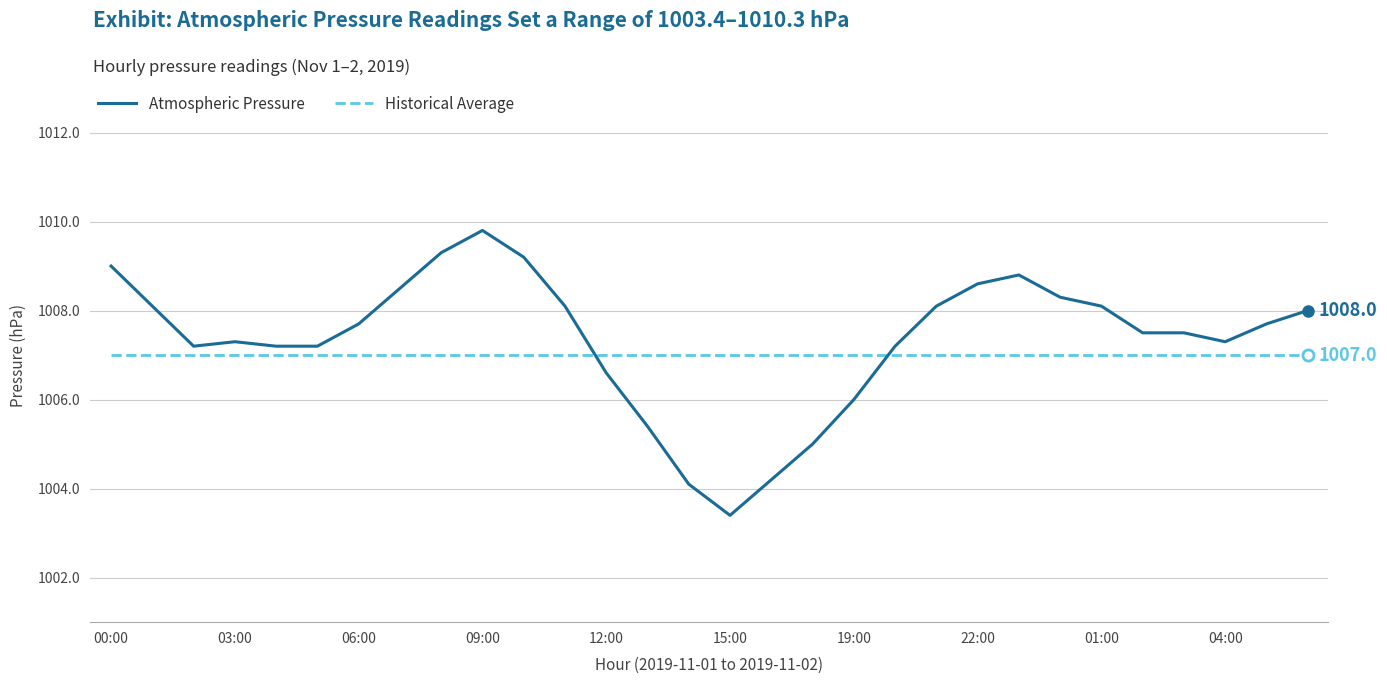

True or false: Historical Average and Atmospheric Pressure intersect in this chart.

True